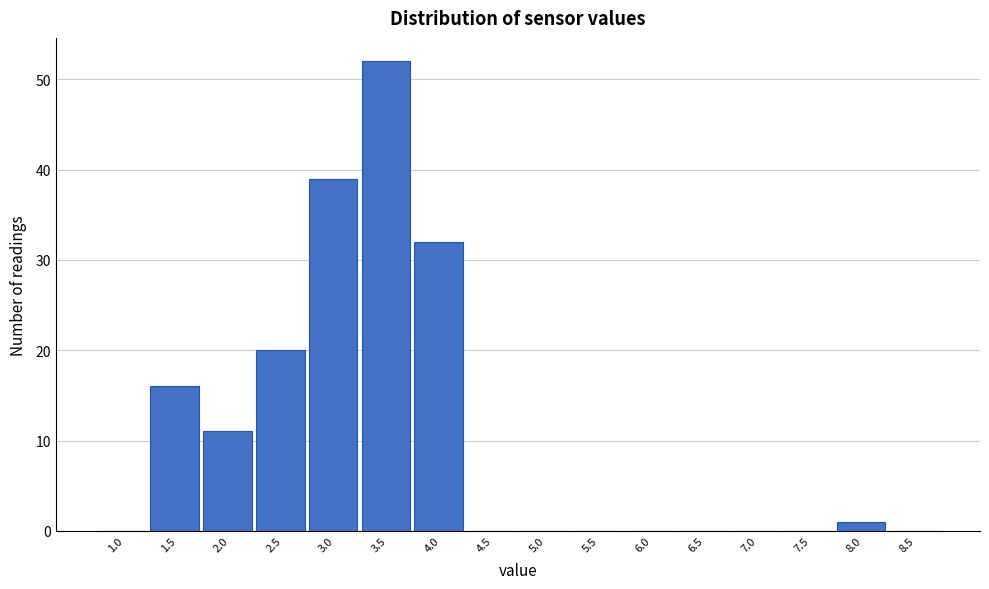

Reading left to right, what are all the values shown in this chart?

1.0=0	1.5=16	2.0=11	2.5=20	3.0=39	3.5=52	4.0=32	4.5=0	5.0=0	5.5=0	6.0=0	6.5=0	7.0=0	7.5=0	8.0=1	8.5=0